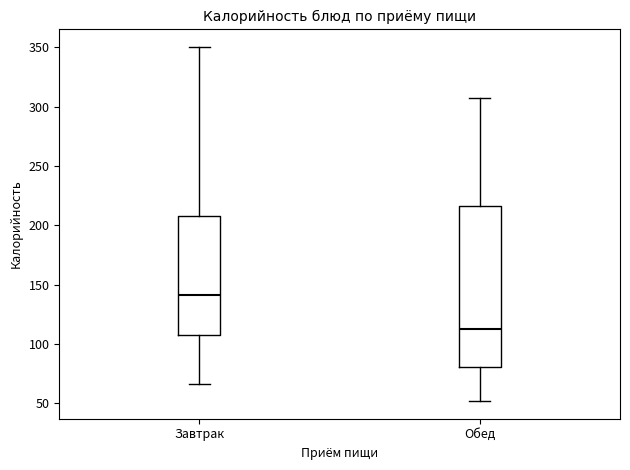

Where does the lower whisker of the box for Обед end on the y-axis? The values are not printed on the chart, so give them approximately, as read against the axis.

50